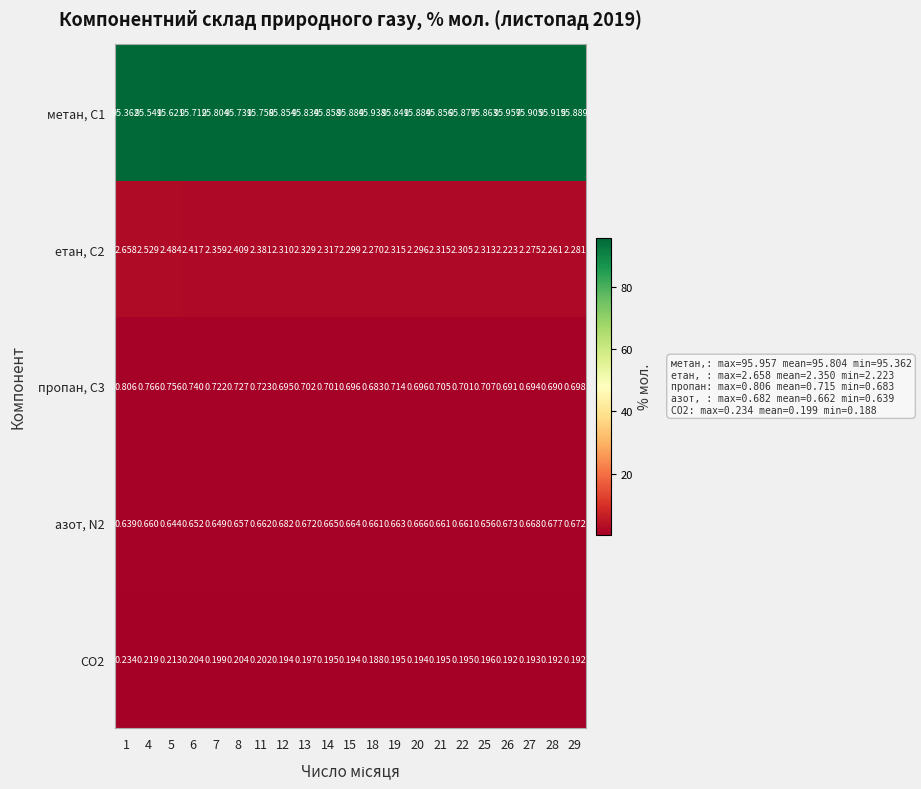

At which category is the sum across all series the highest?

18